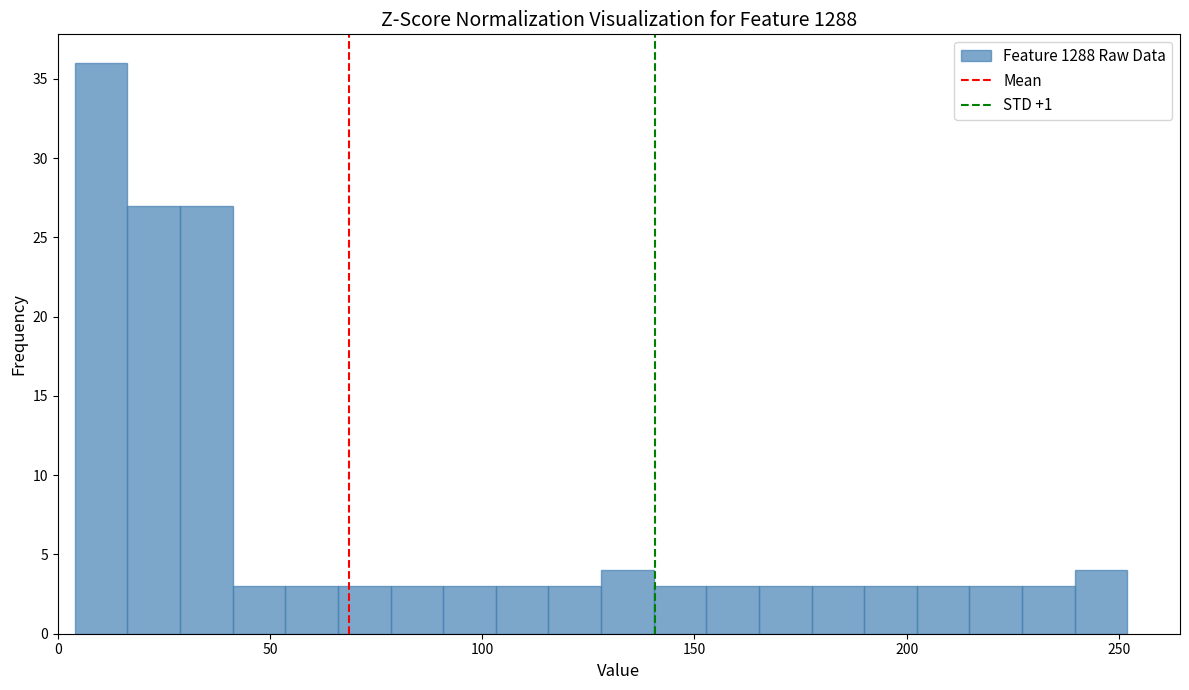

Read against the x-axis, roughly where is the centre of the tallest bar?

10